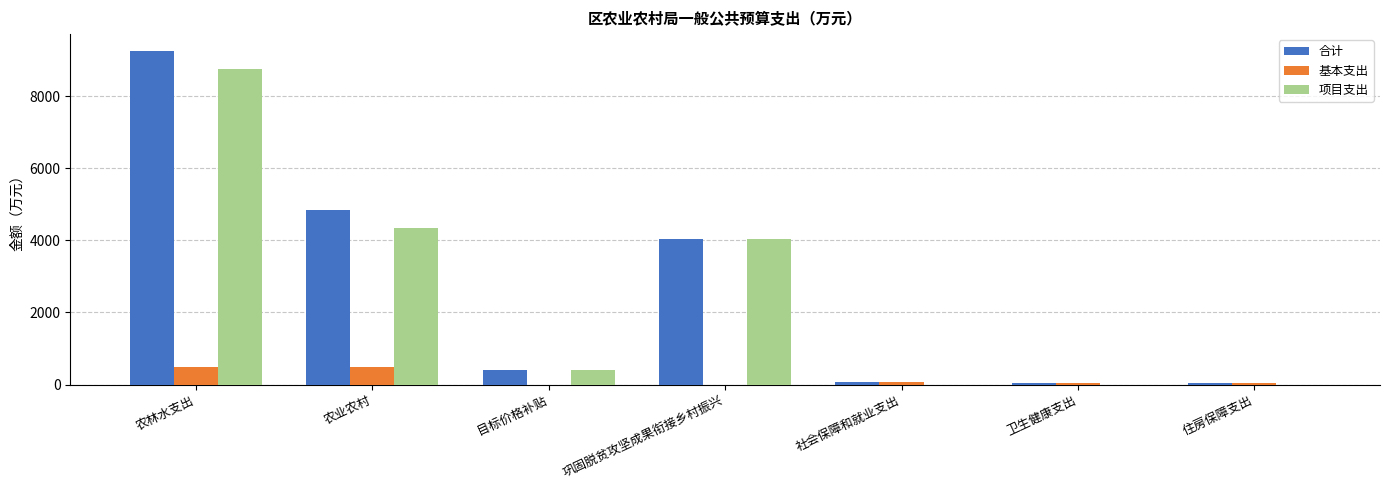

Which series changed the most between 农业农村 and 社会保障和就业支出?

合计